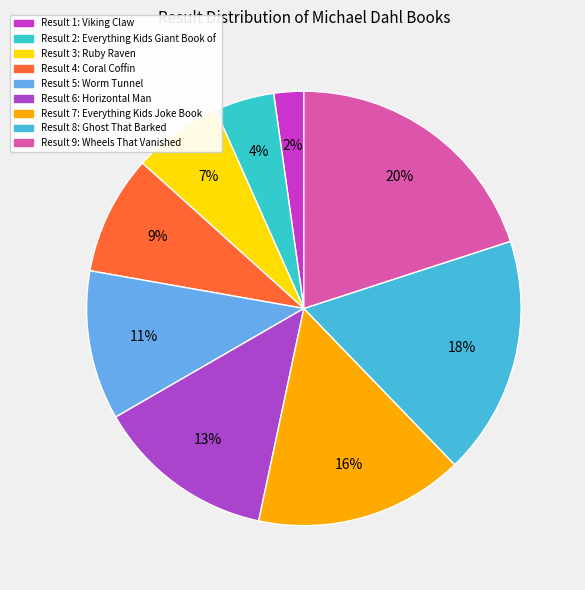

What is the smallest slice in the pie chart?

Viking Claw